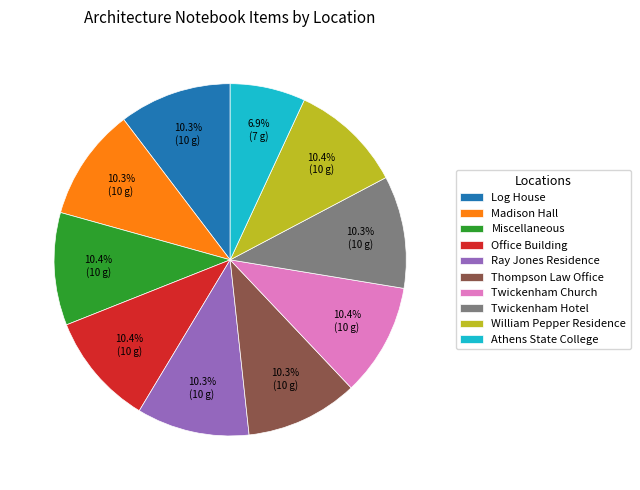

What percentage is the Miscellaneous slice, to the nearest percent?

10%